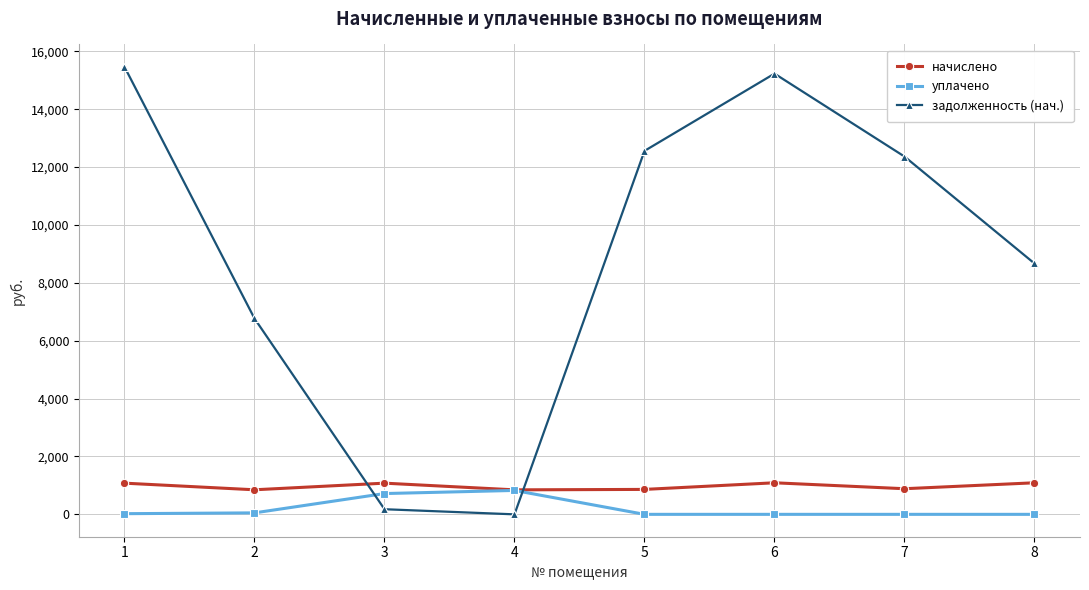

Which series has the largest total across all categories?

задолженность (нач.)